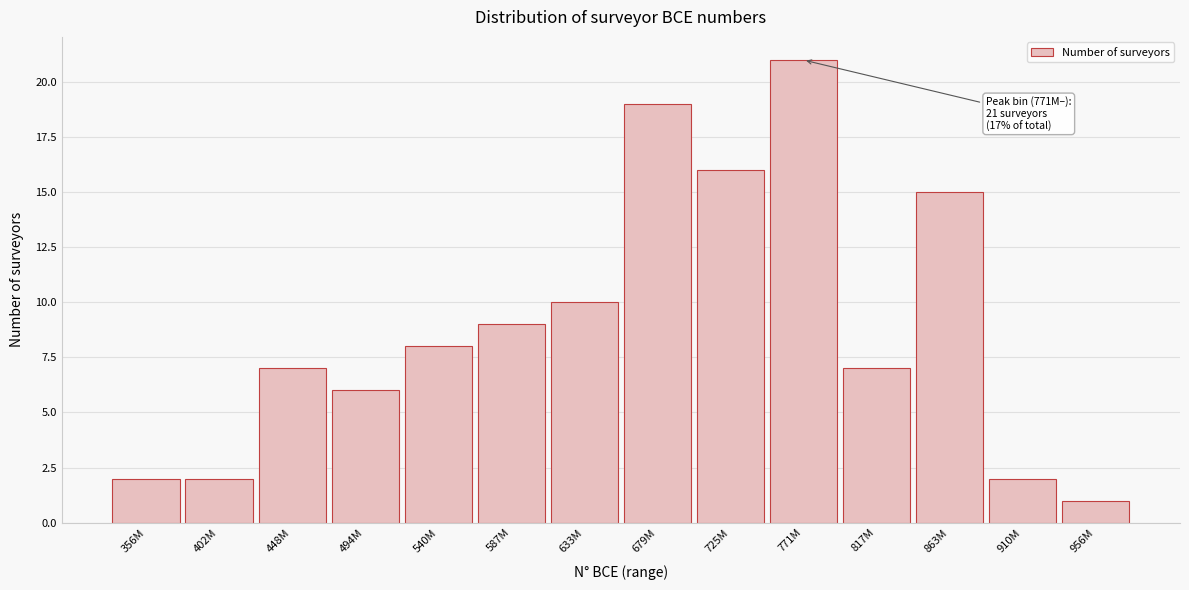

Reading left to right, transcribe all the data shown in this chart.

2	2	7	6	8	9	10	19	16	21	7	15	2	1